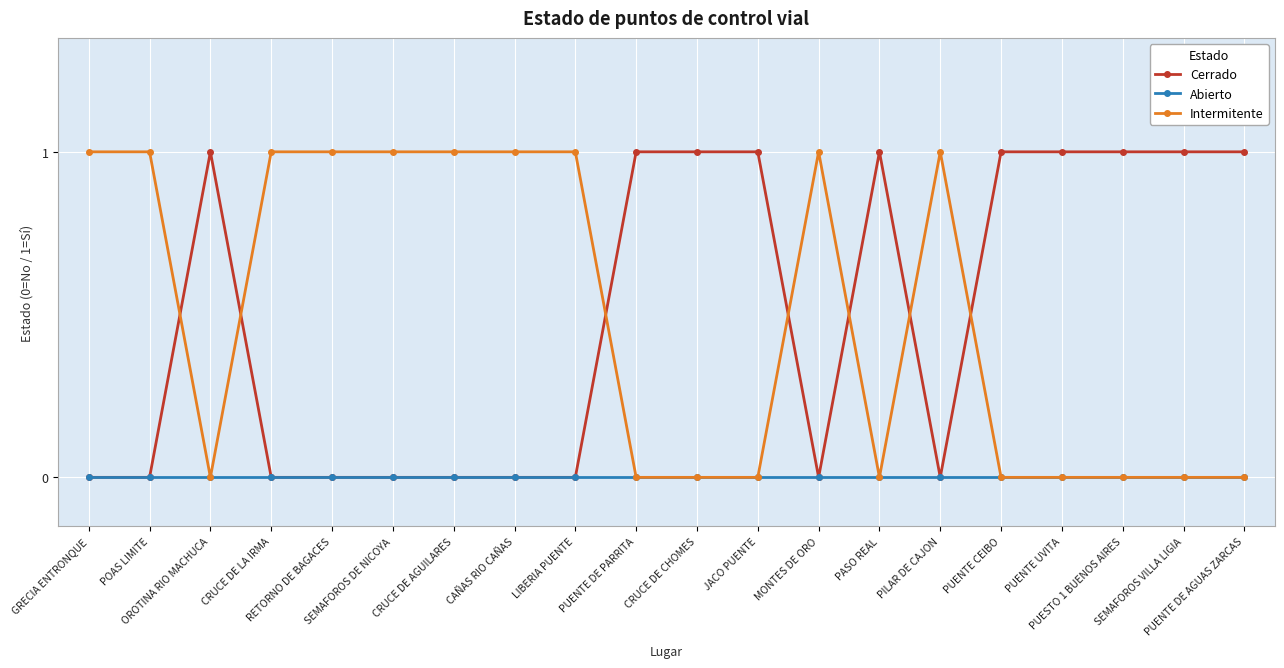

After their last crossing, which series has the higher values: Cerrado or Intermitente?

Cerrado